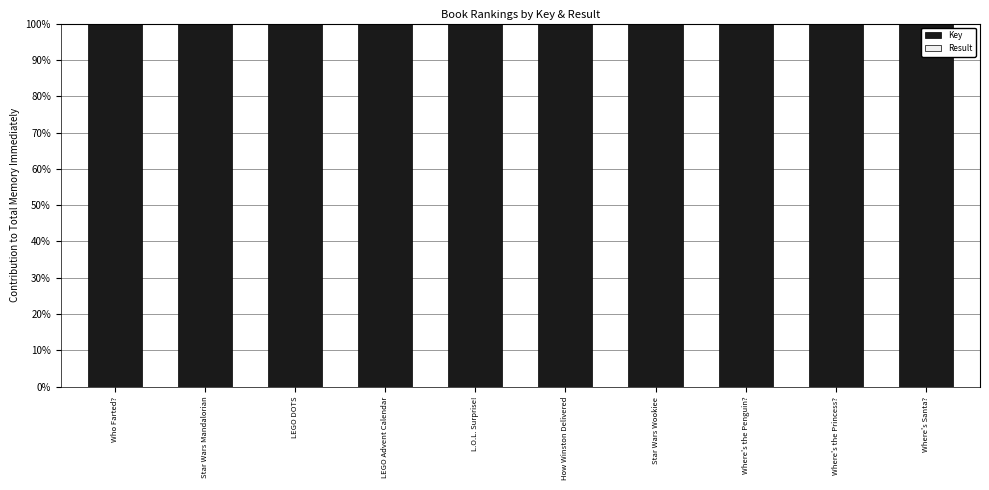

The value of Key at Where's the Penguin? is 161.4. True or false?

False